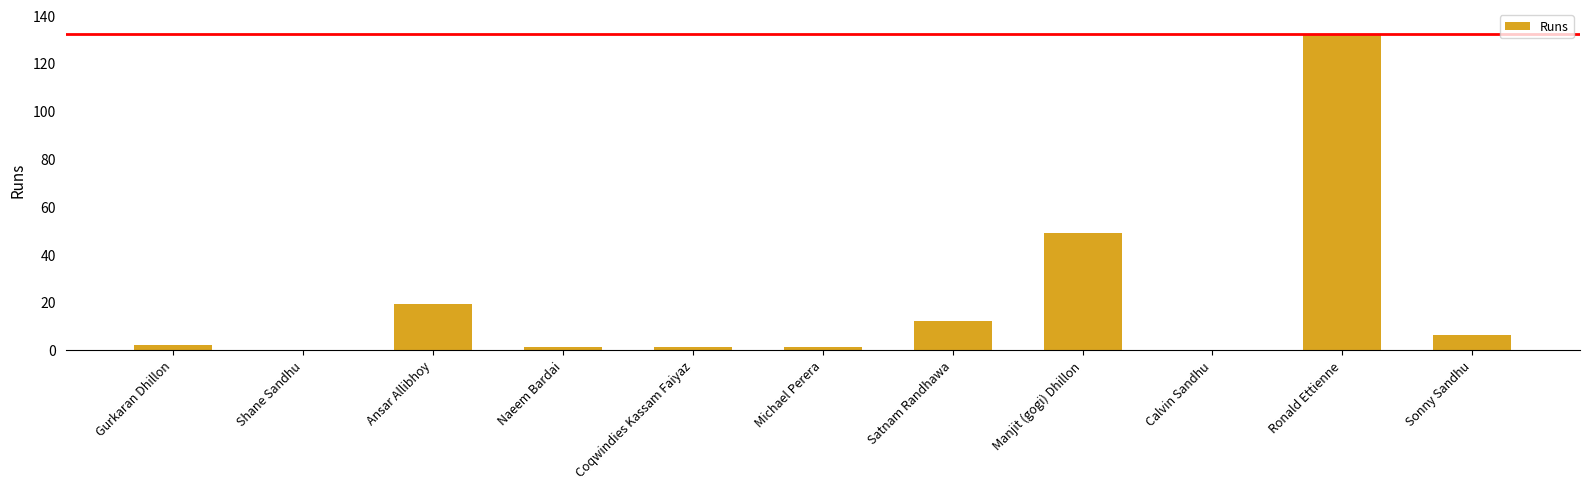

At which label is the value closest to 66?

Manjit (gogi) Dhillon